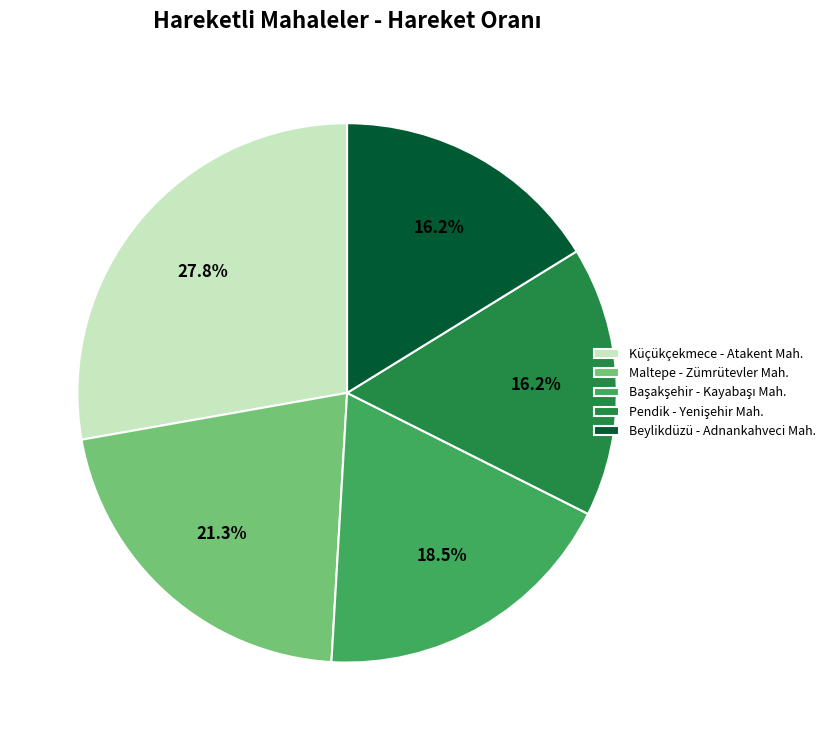

What percentage is the Küçükçekmece - Atakent Mah. slice, to the nearest percent?

28%